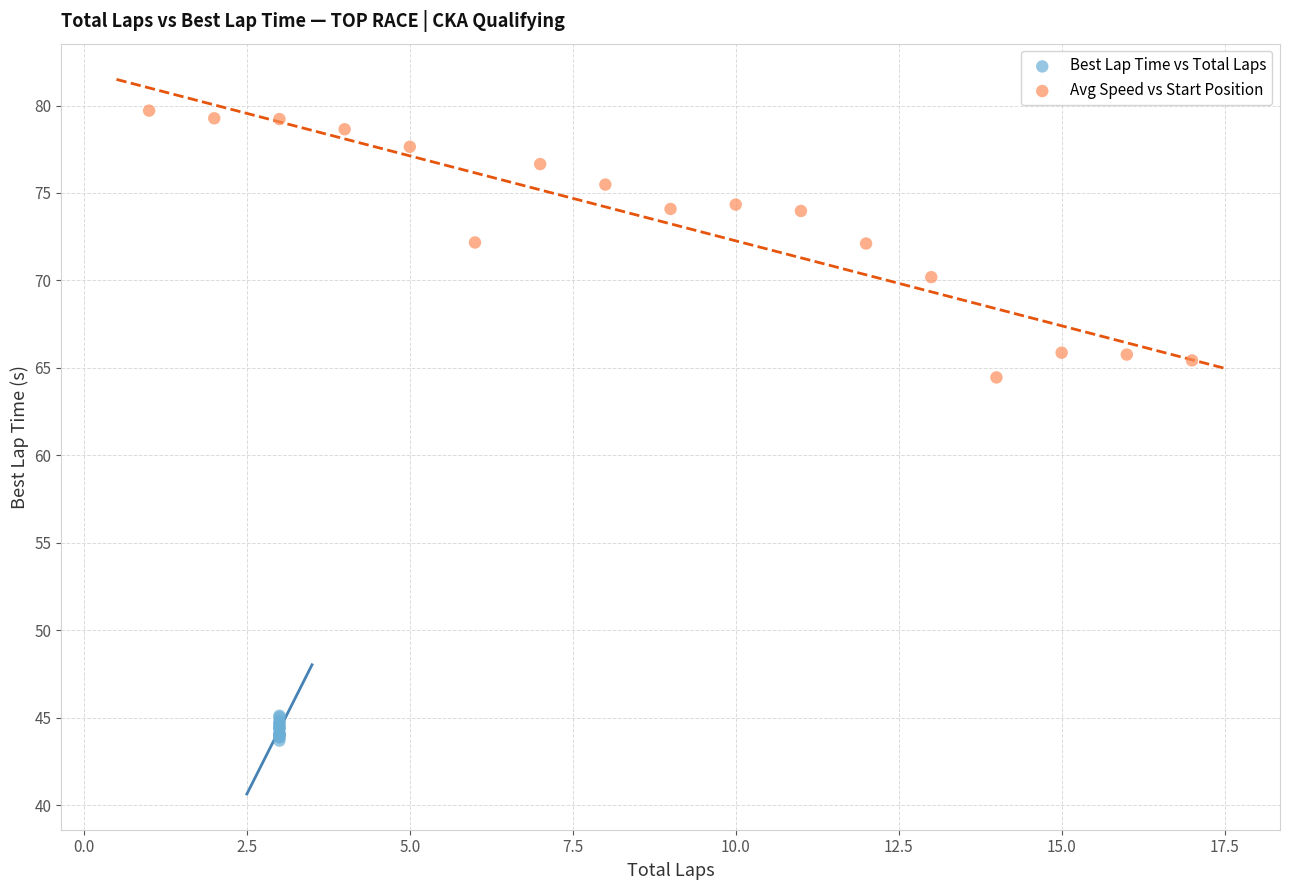

Which series reaches the maximum Y coordinate?

Avg Speed vs Start Position